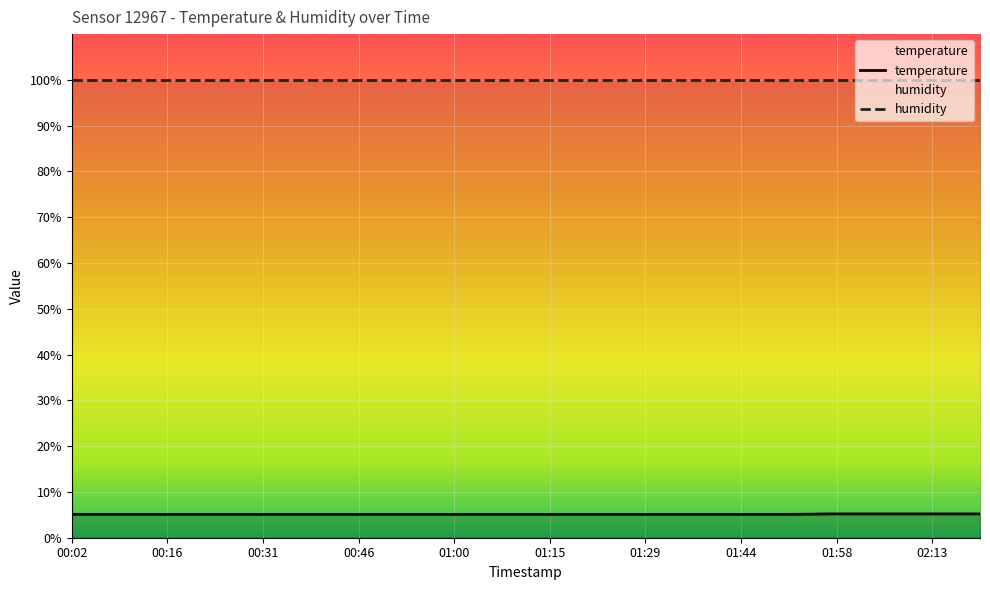

What is the label of the 8th point from the left?

00:53